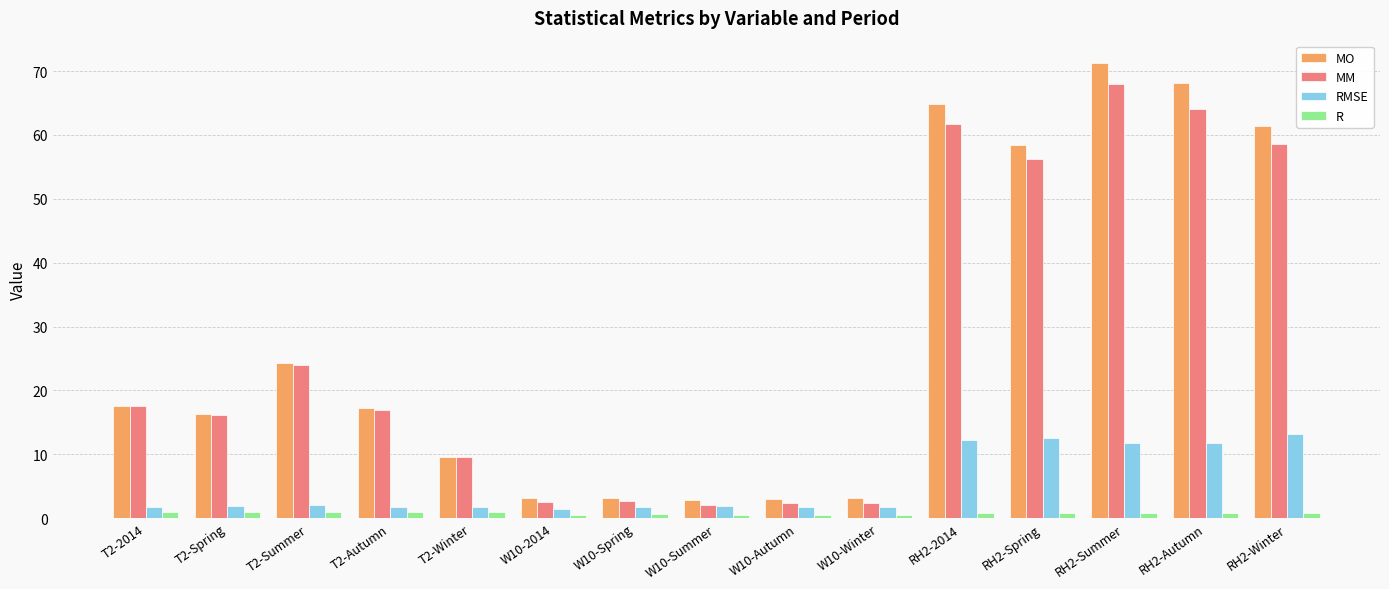

Is the value of RMSE at RH2-Winter greater than the value of MO at W10-Summer?

Yes